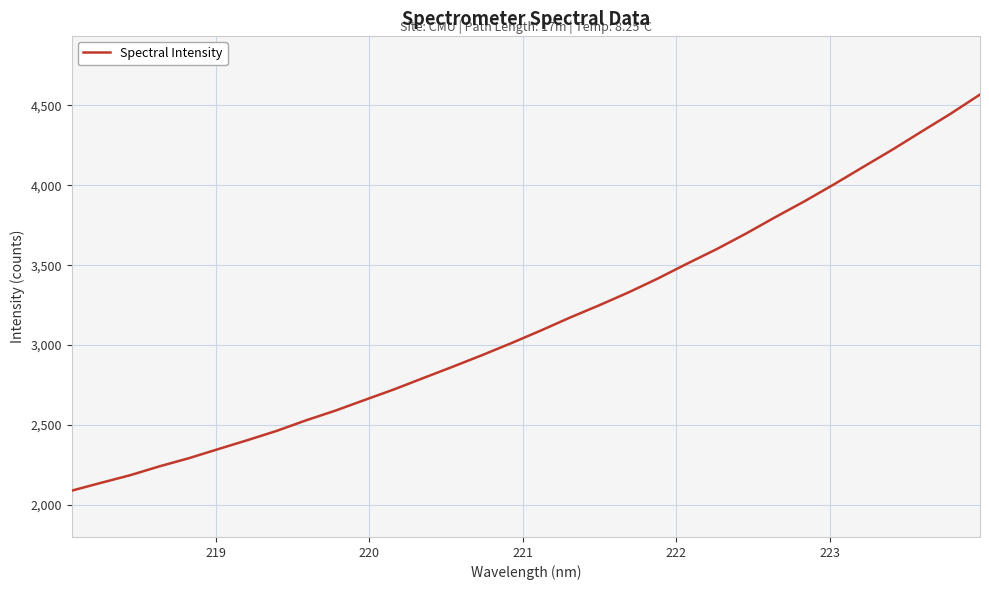

What is the difference between the maximum and minimum values?

2477.6